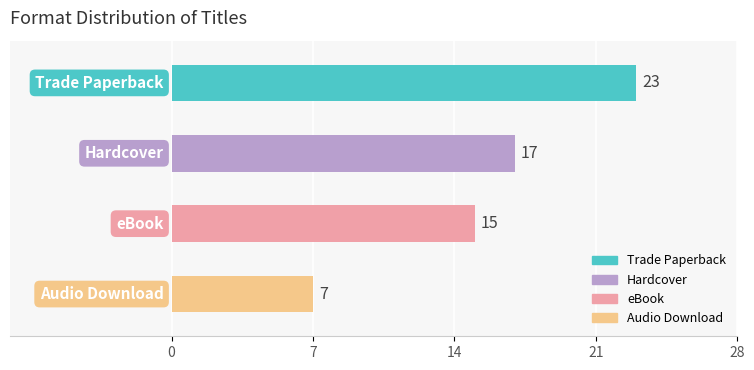

How many bars are there in total?

4